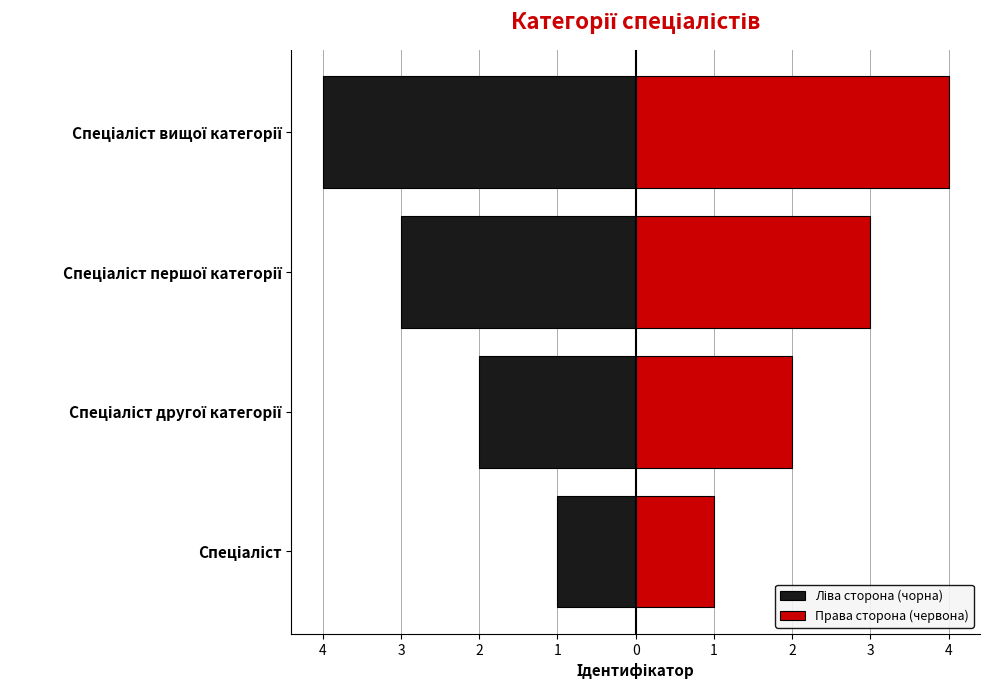

Rank the series by their maximum value, from highest to lowest.

Права сторона (червона), Ліва сторона (чорна)